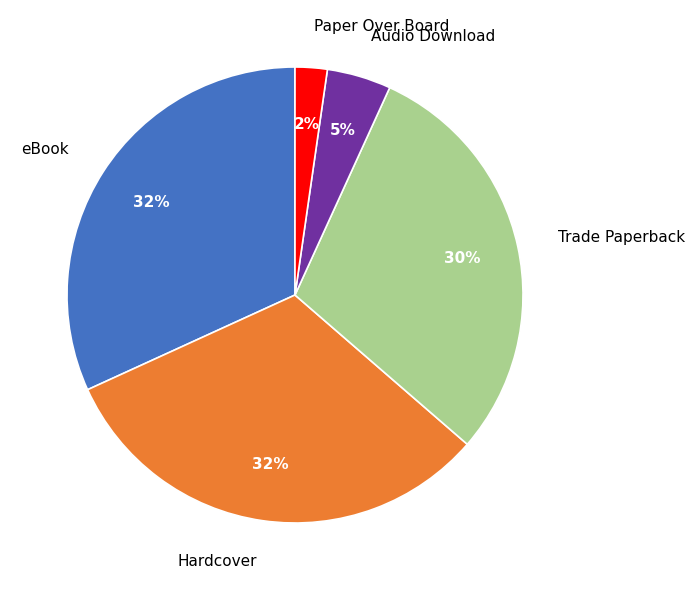

True or false: Audio Download accounts for 16% of the total.

False